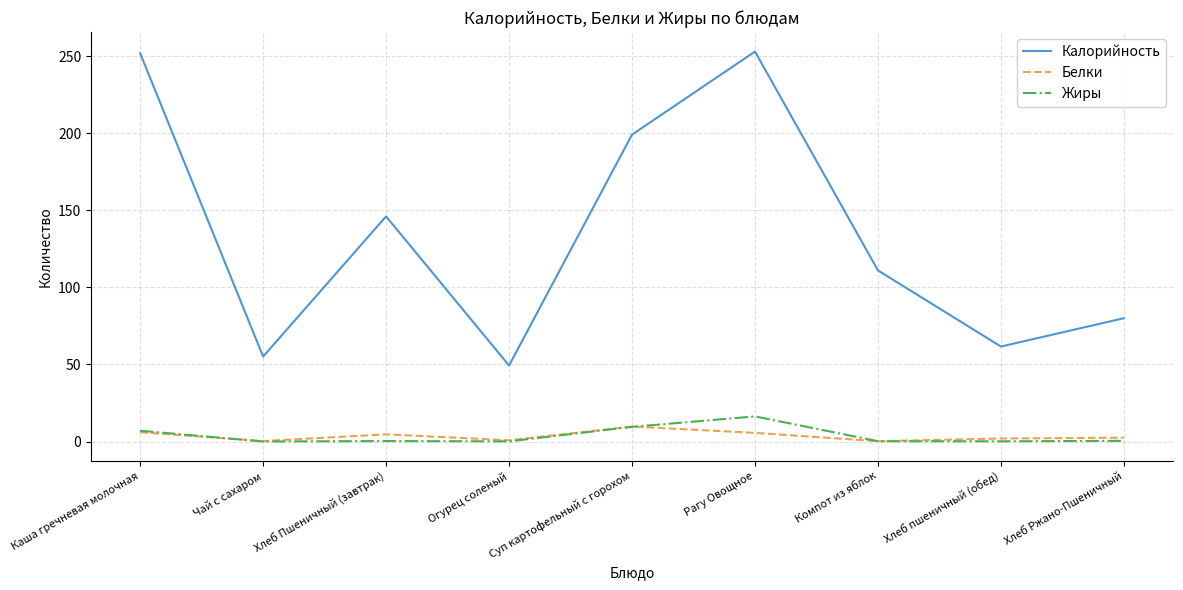

What is the sum of the Жиры values at Каша гречневая молочная and Огурец соленый?

7.1